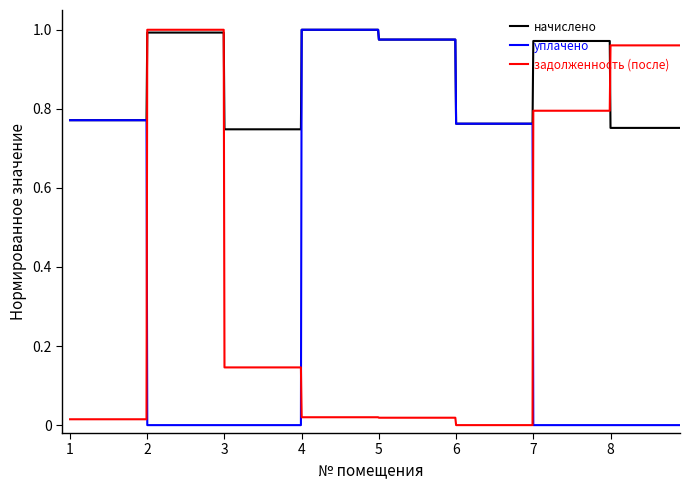

Which series has the largest total across all categories?

начислено